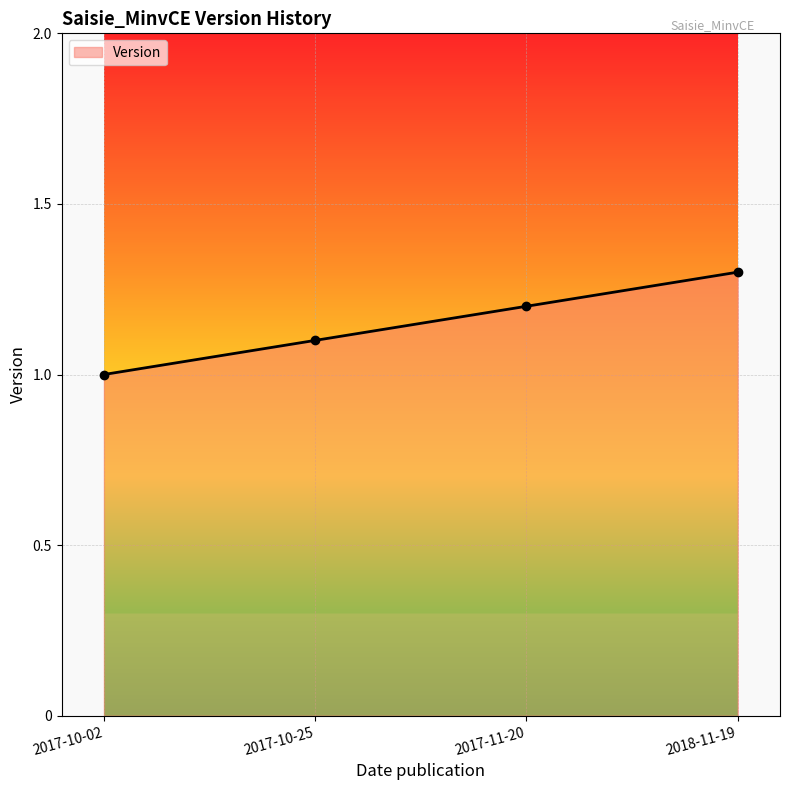

What is the value of the 2nd point from the left?

1.1